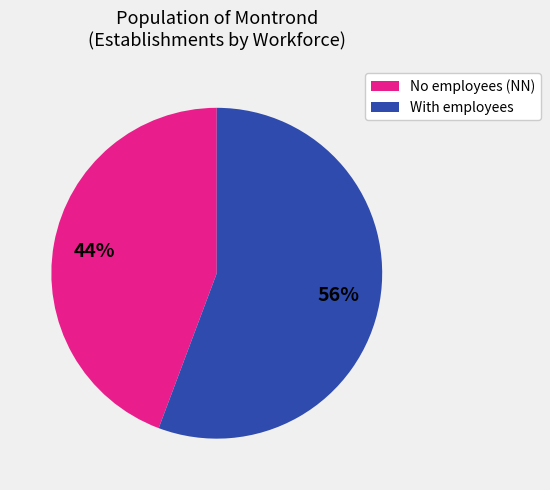

Is there any slice that represents more than half of the pie?

Yes